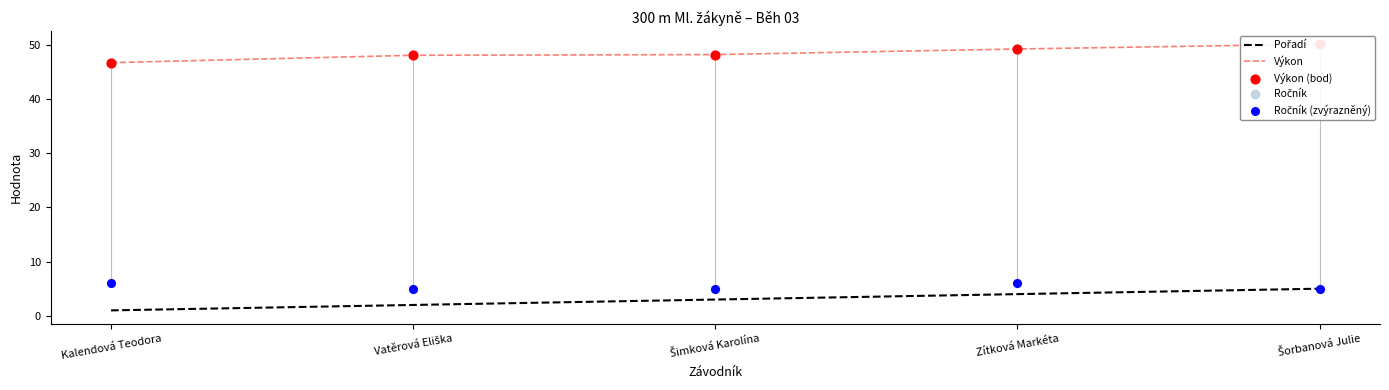

Which series reaches the minimum Y coordinate?

Pořadí